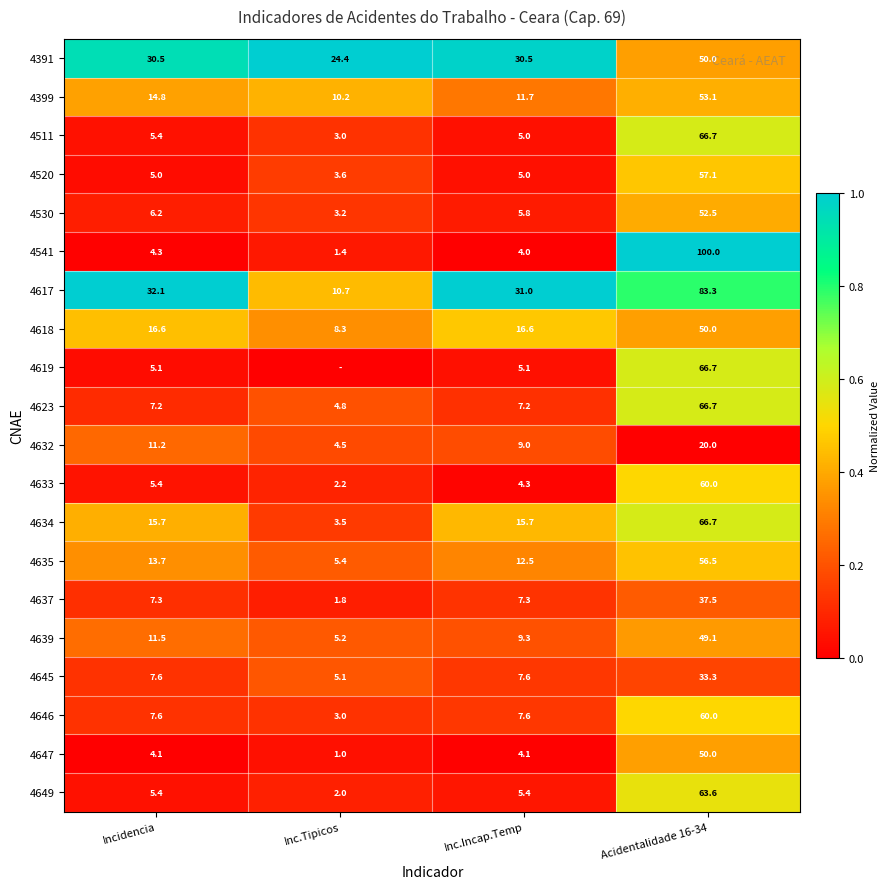

What is the difference between the 4511 values at Incidencia and Inc.Tipicos?

2.4